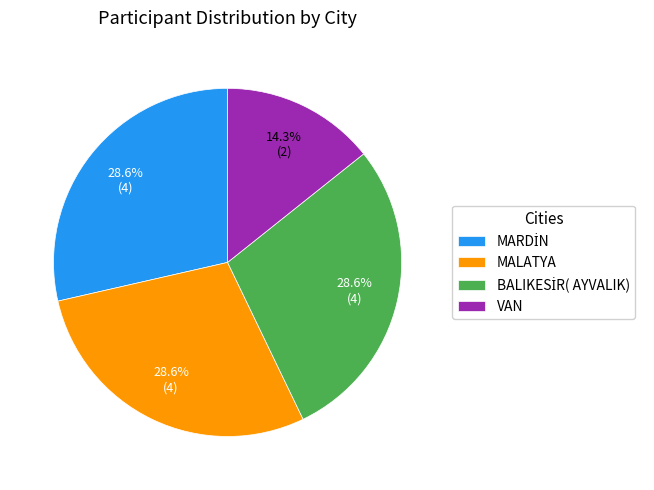

Which category has the smallest portion of the pie?

VAN